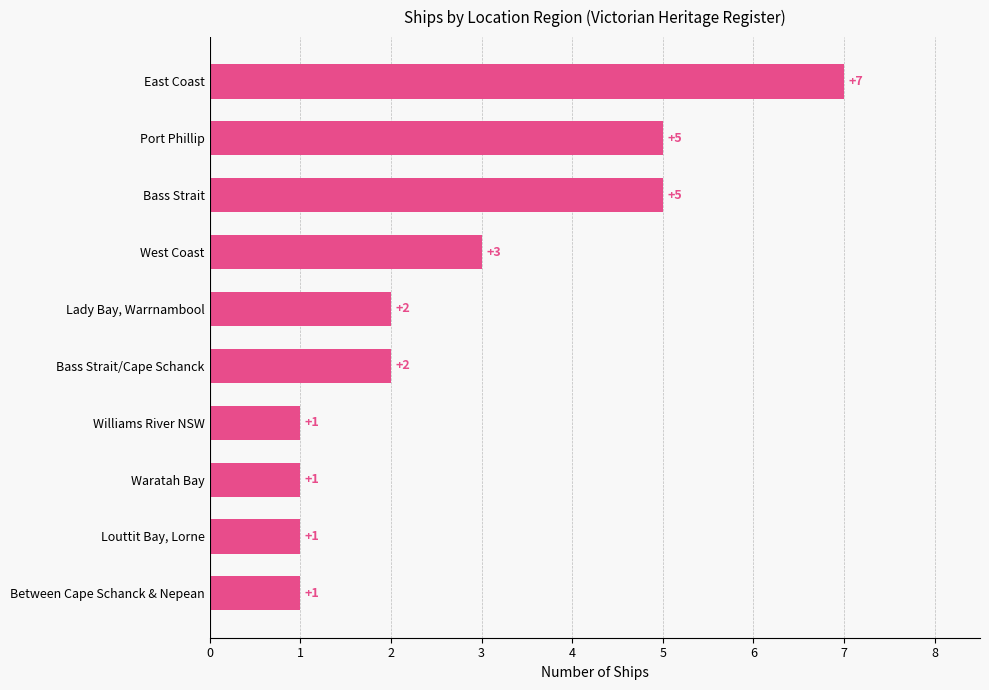

How many values are between 1 and 5?

9